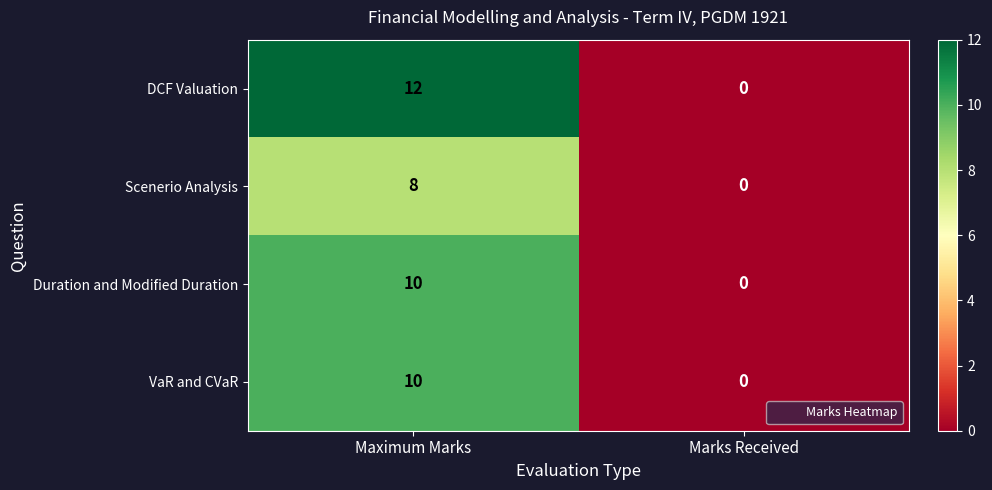

What is the sum of all DCF Valuation values?

12